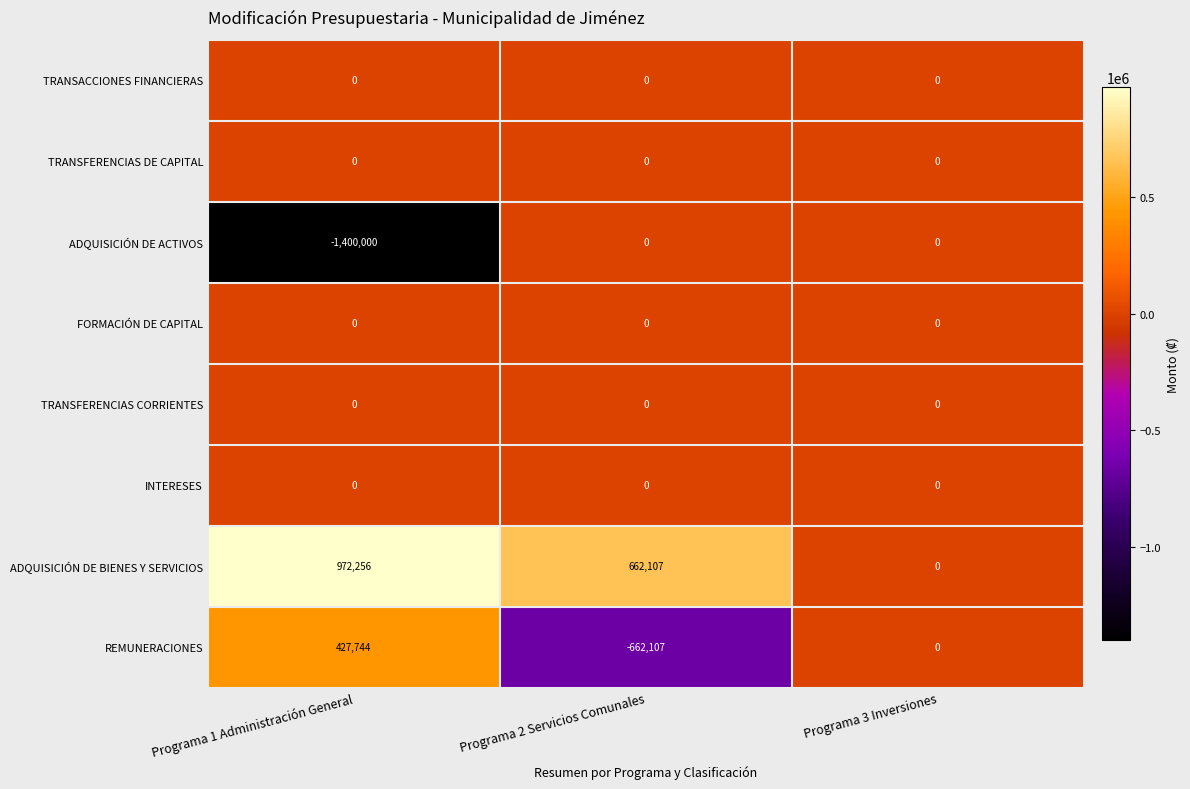

Which label corresponds to the largest value in the chart?

Programa 1 Administración General